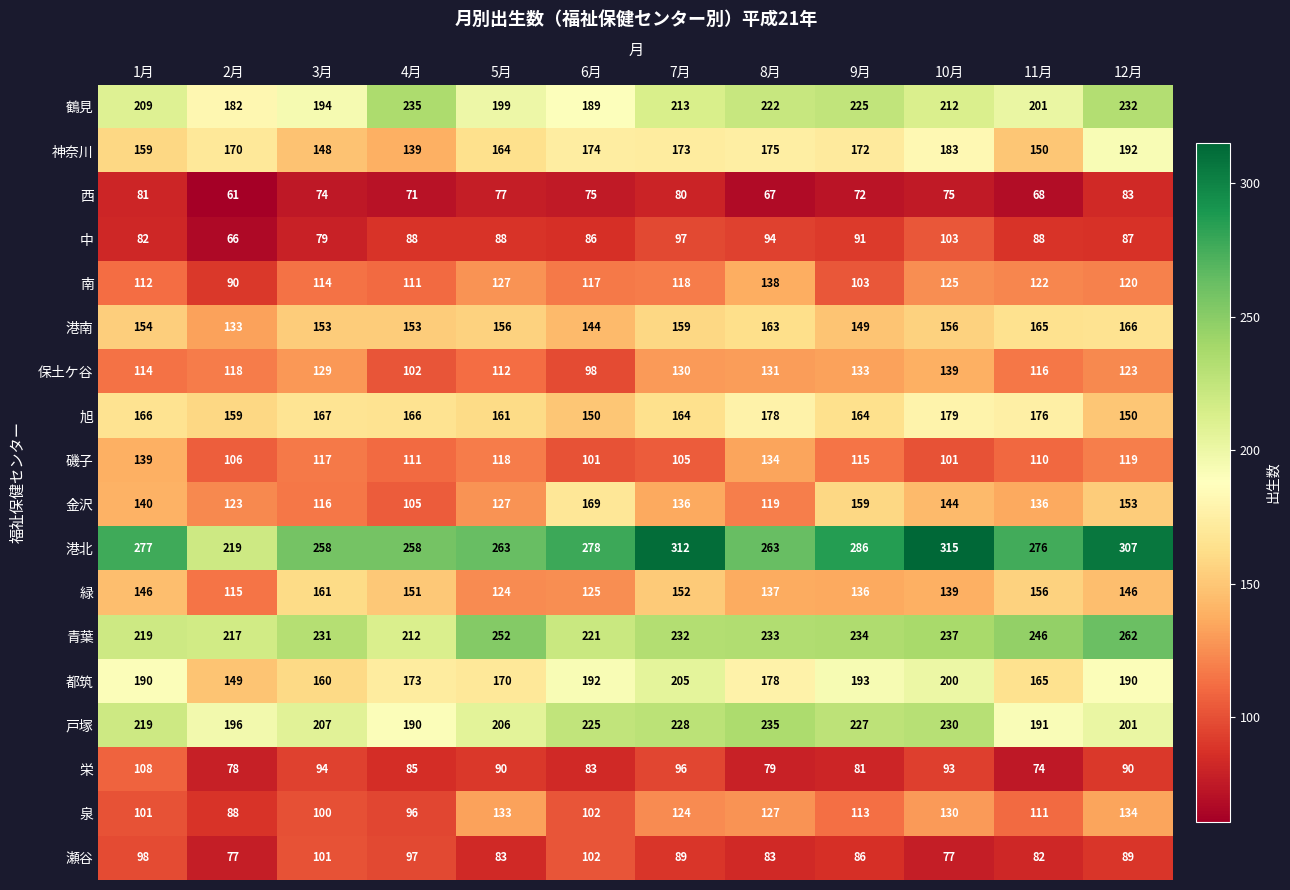

What is the average value of the 磯子 series?

115